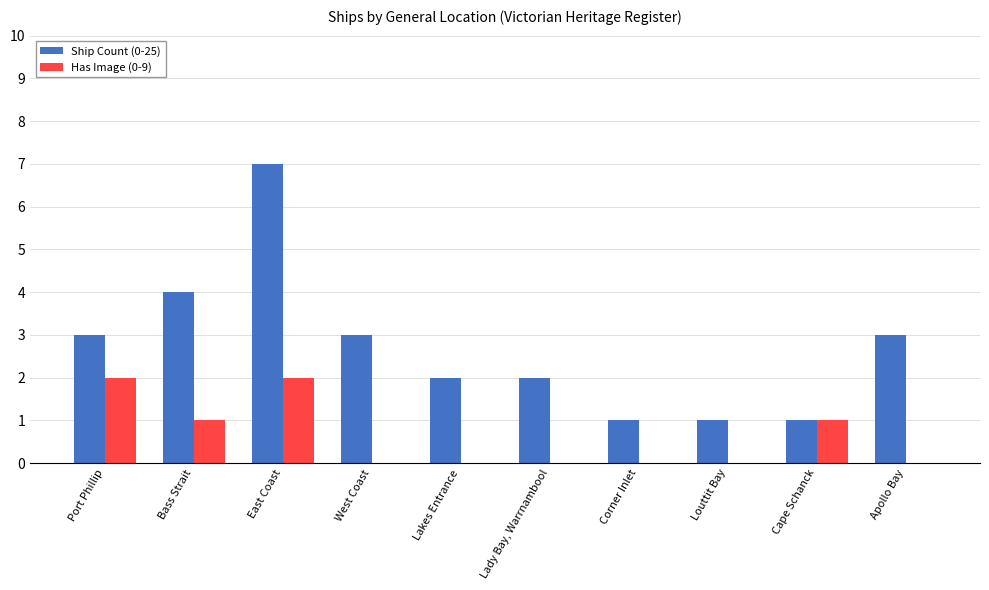

Which label corresponds to the largest value in the chart?

East Coast